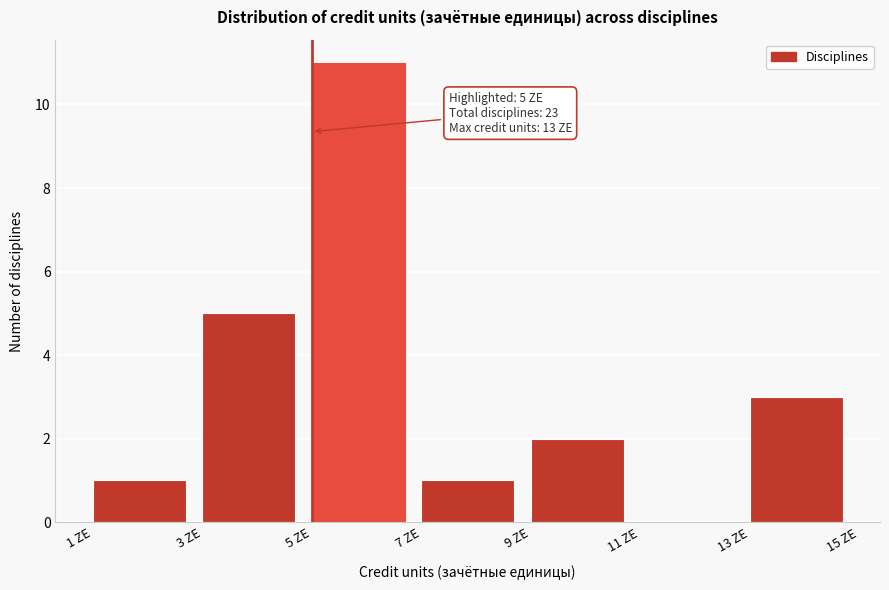

Over which range of the x-axis is the bar tallest?

5 to 7